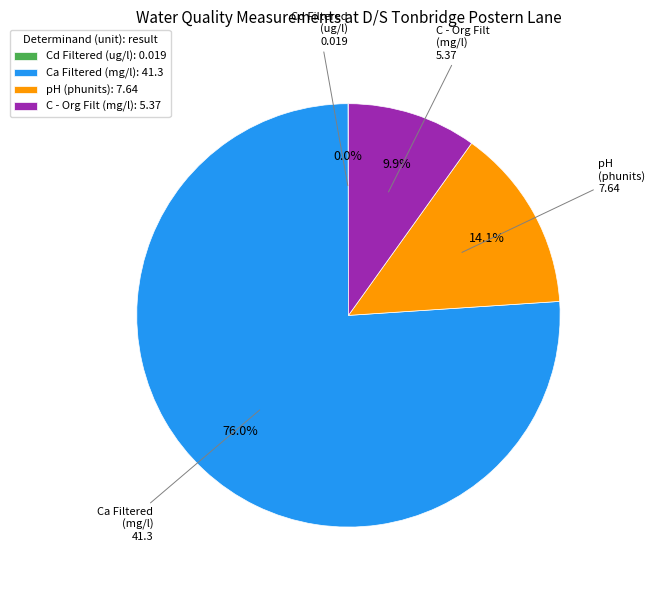

Approximately how many times larger is the value at pH (phunits): 7.64 compared to C - Org Filt (mg/l): 5.37?

1.4